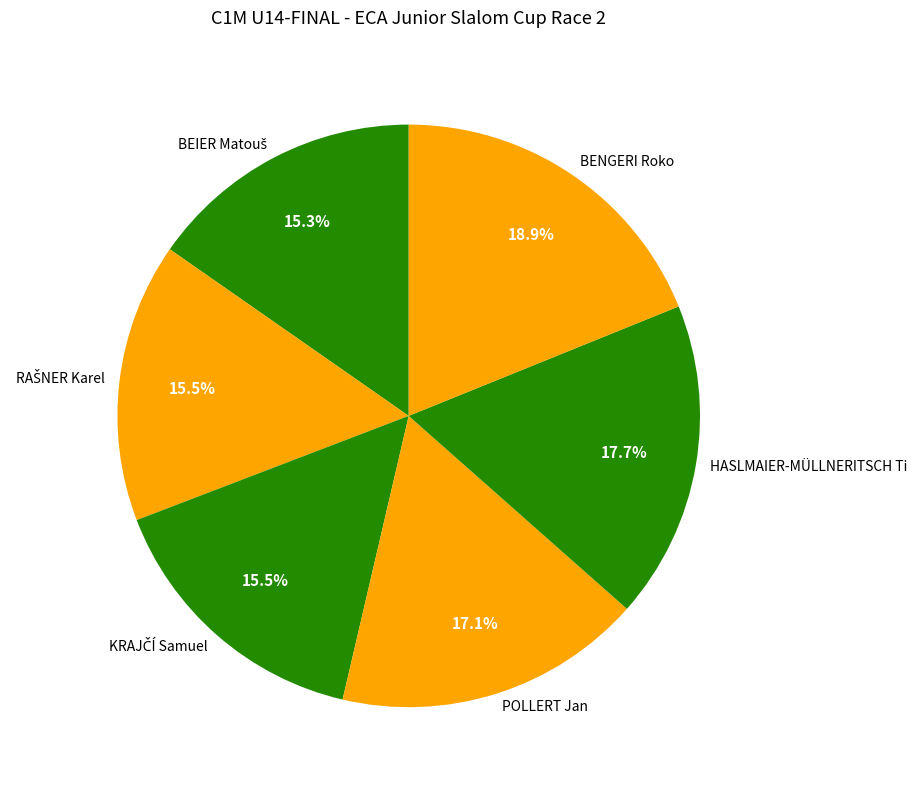

Count the number of slices in the pie.

6